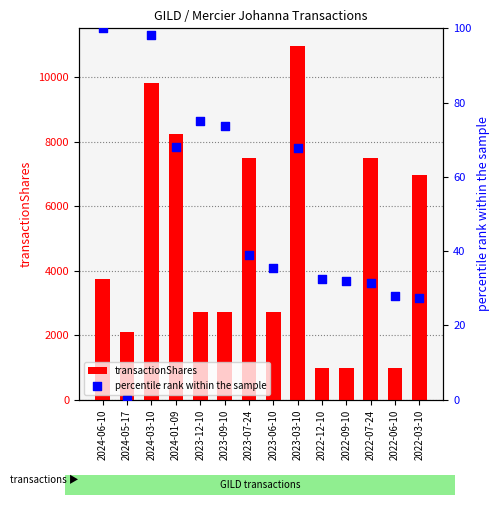

Which series has the largest Y range (max minus min)?

transactionShares